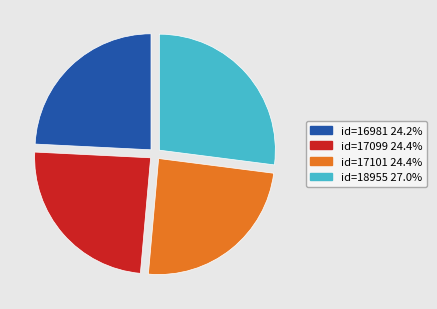

Does id=16981 represent more than half of the total?

No